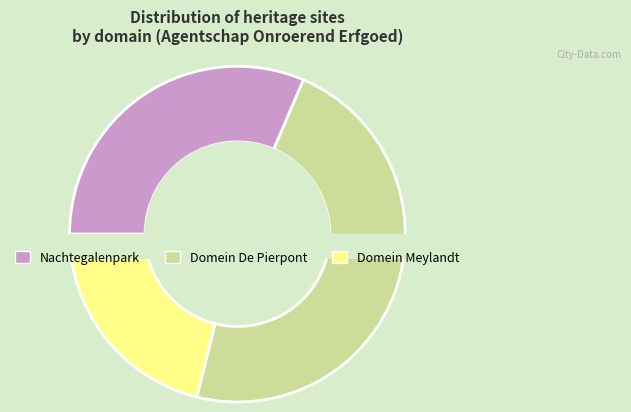

Is it true that Nachtegalenpark is 24% of the pie?

False